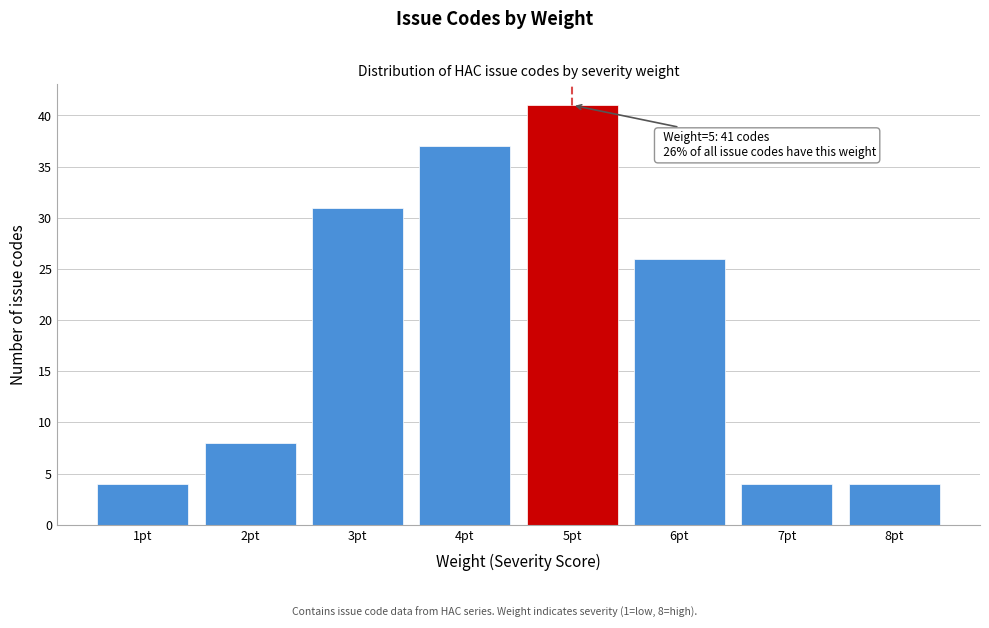

Reading right to left, extract all data points from this chart.

4	4	26	41	37	31	8	4